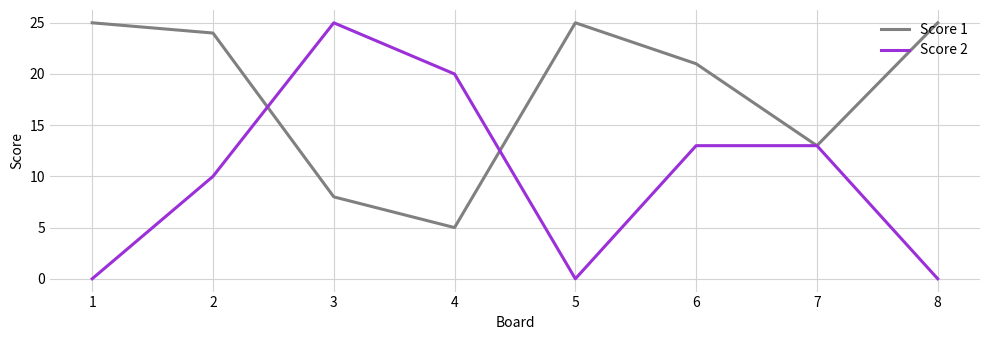

What is the difference between the maximum and minimum values in the Score 1 series?

20